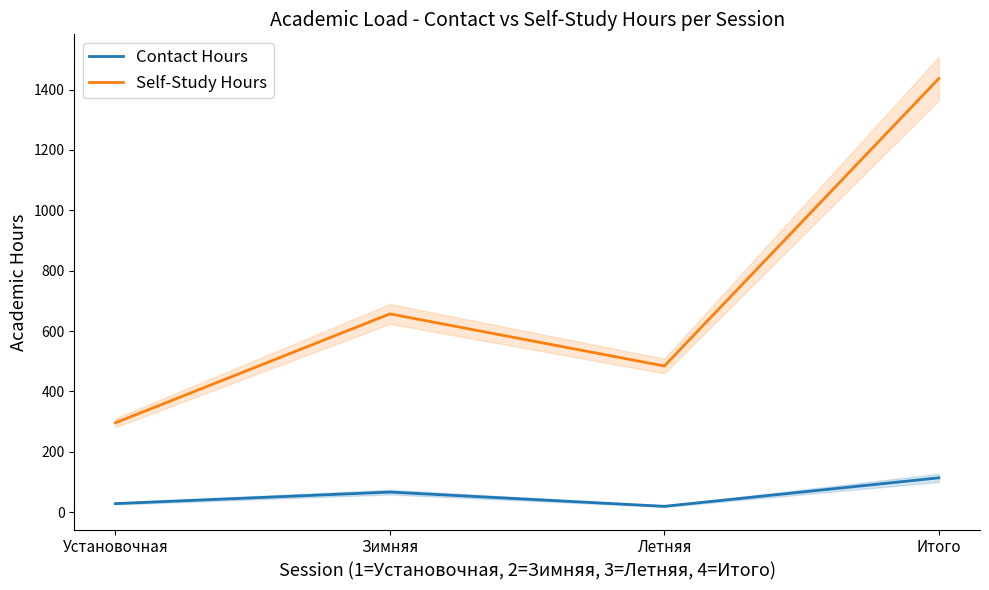

Which series has the largest total across all categories?

Self-Study Hours